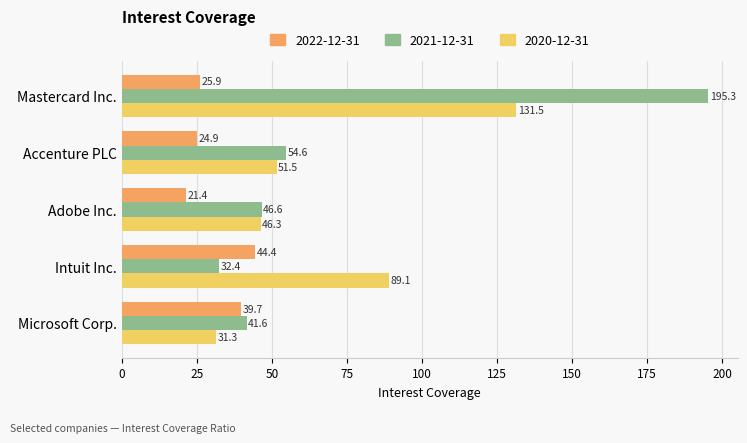

Which series has the widest spread of values?

2021-12-31